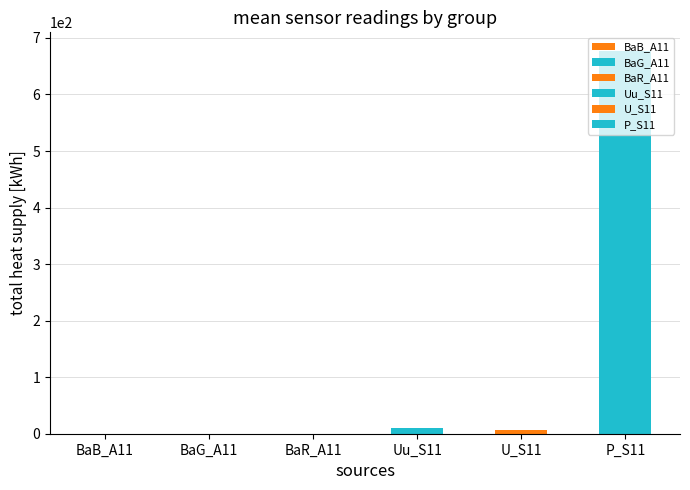

How many distinct data groups are displayed?

6